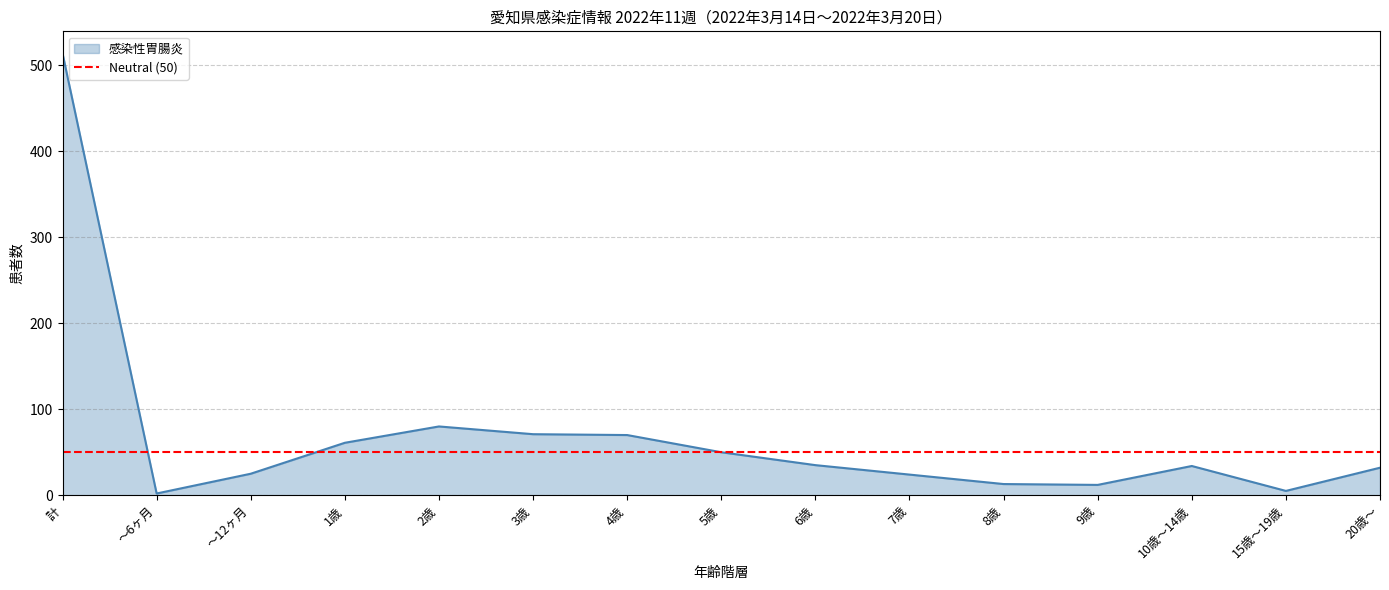

Rank the categories by value from highest to lowest.

計, 2歳, 3歳, 4歳, 1歳, 5歳, 6歳, 10歳～14歳, 20歳～, ～12ヶ月, 7歳, 8歳, 9歳, 15歳～19歳, ～6ヶ月